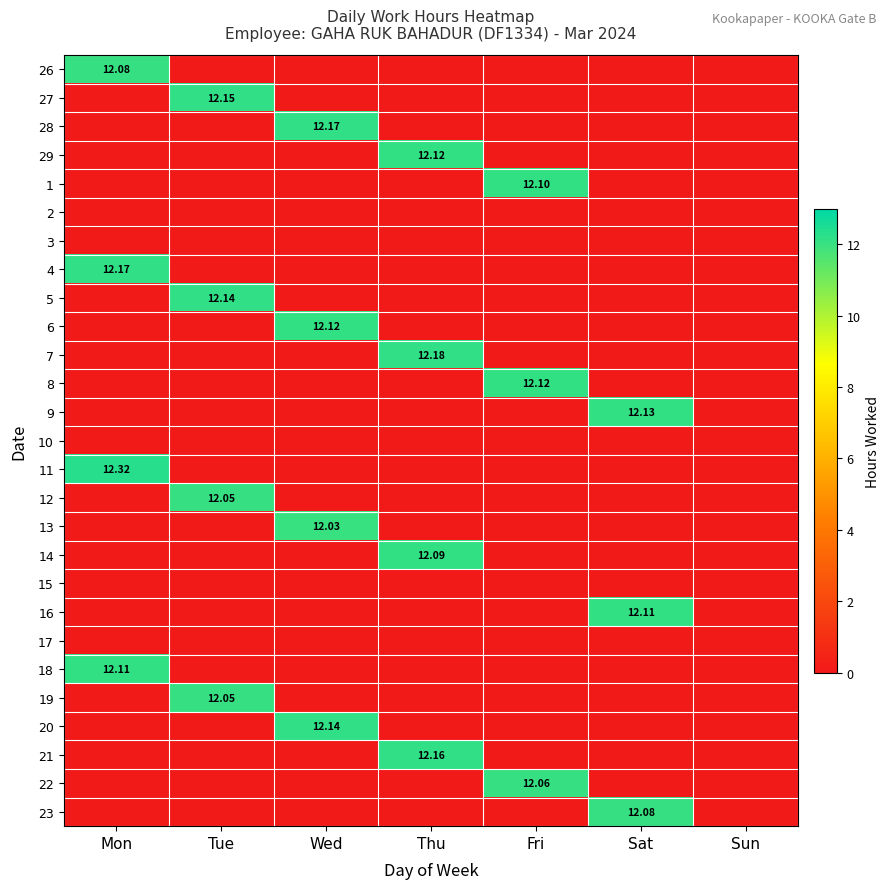

Which category has the highest value in the 15 series?

Mon